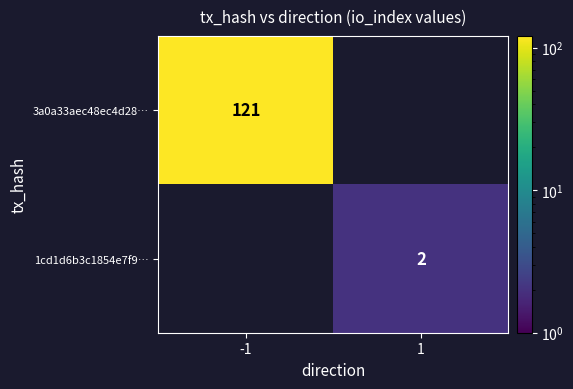

The value of 1cd1d6b3c1854e7f9… at 1 is 2. True or false?

True